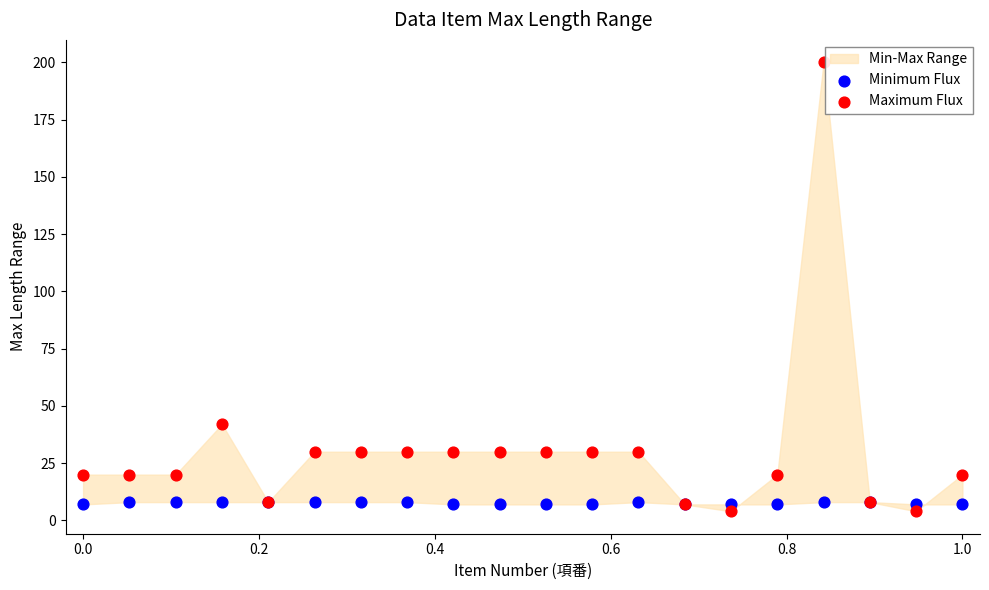

Which series has the widest spread of Y values?

Maximum Flux